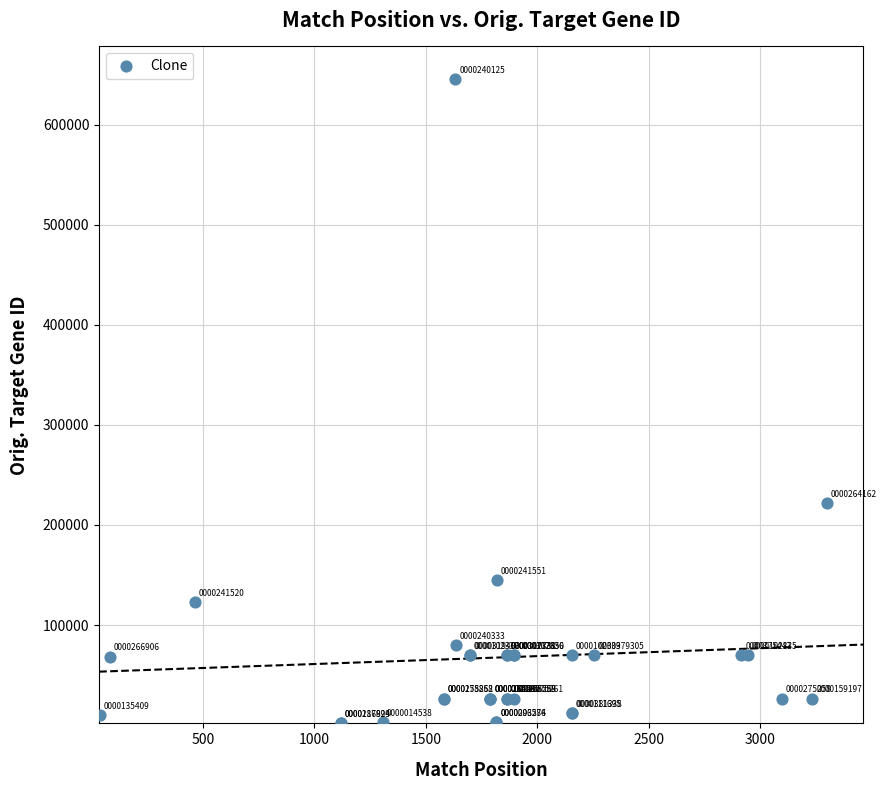

What Y value in the scatter plot is closest to 323982?

221710